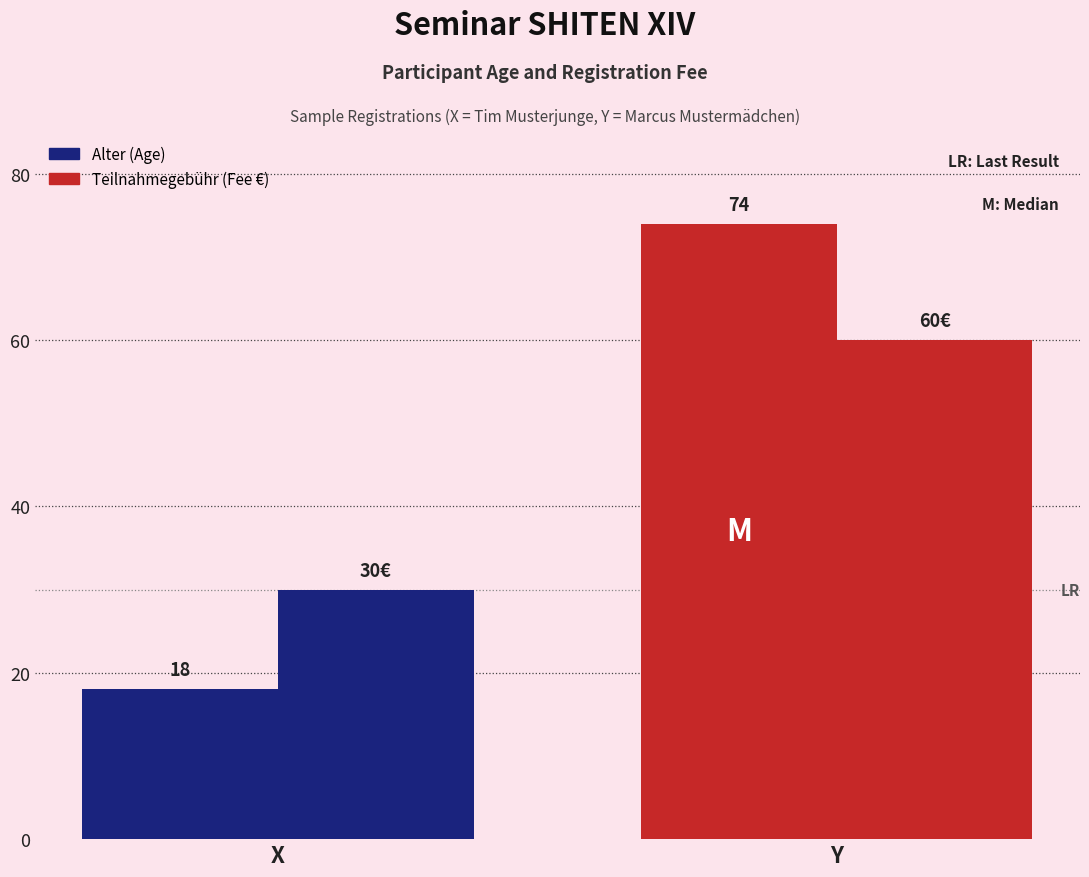

What value does the Alter (Age) series have at Y?

74